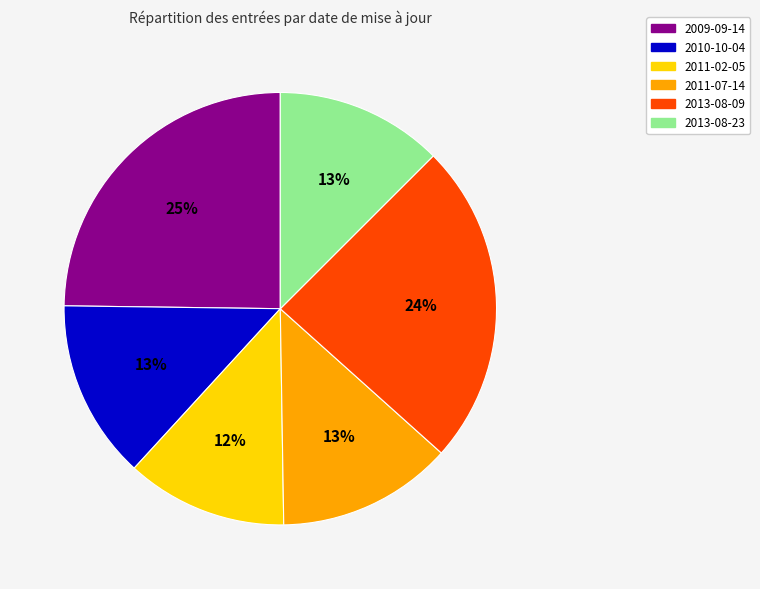

Is there any slice that represents more than half of the pie?

No